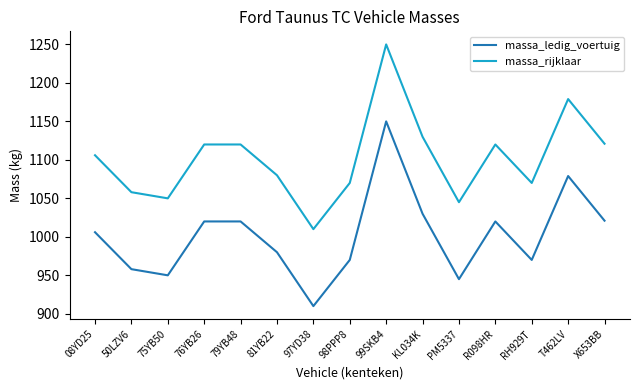

At which category does massa_rijklaar reach its first local valley?

75YB50